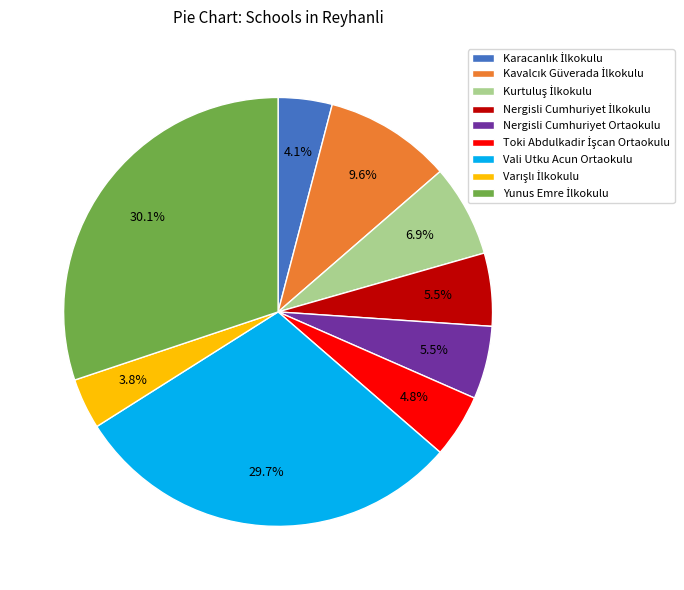

Is there a majority slice in this chart?

No